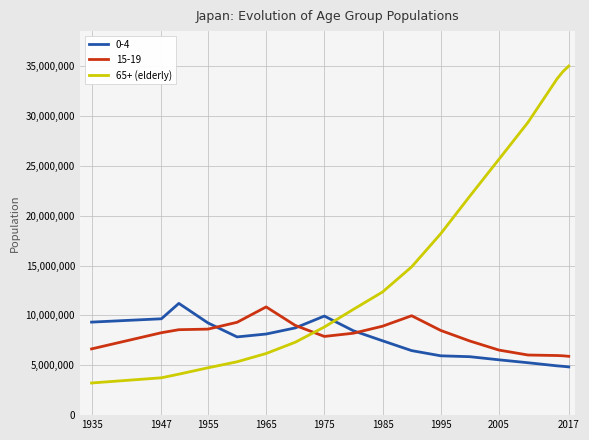

True or false: 65+ (elderly) and 15-19 cross at least once.

True